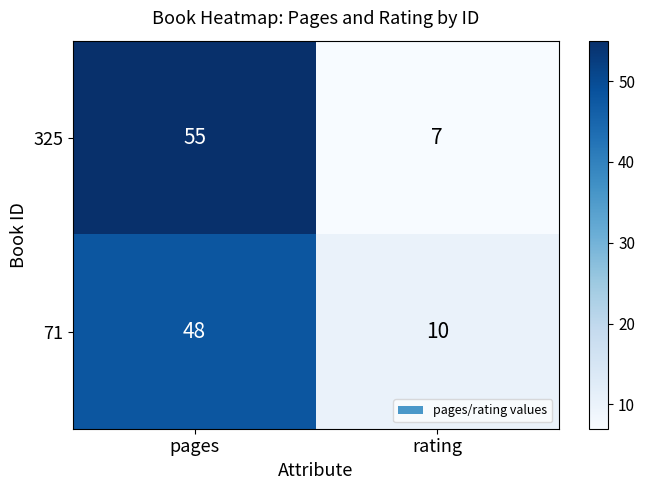

Reading left to right, extract all data points from this chart.

325: pages=55	rating=7
71: pages=48	rating=10